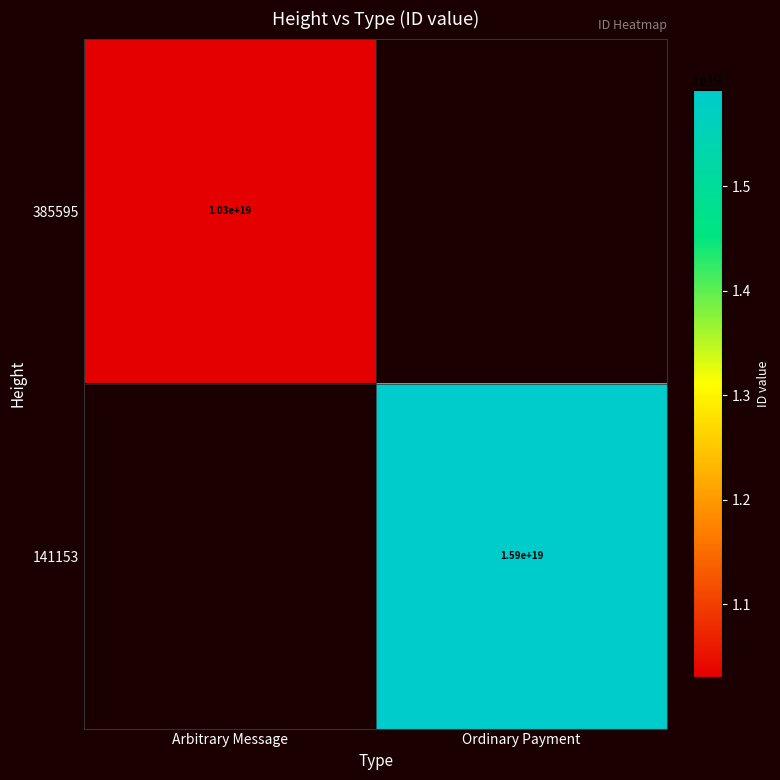

The value of 385595 at Arbitrary Message is 10300000000000000000. True or false?

True